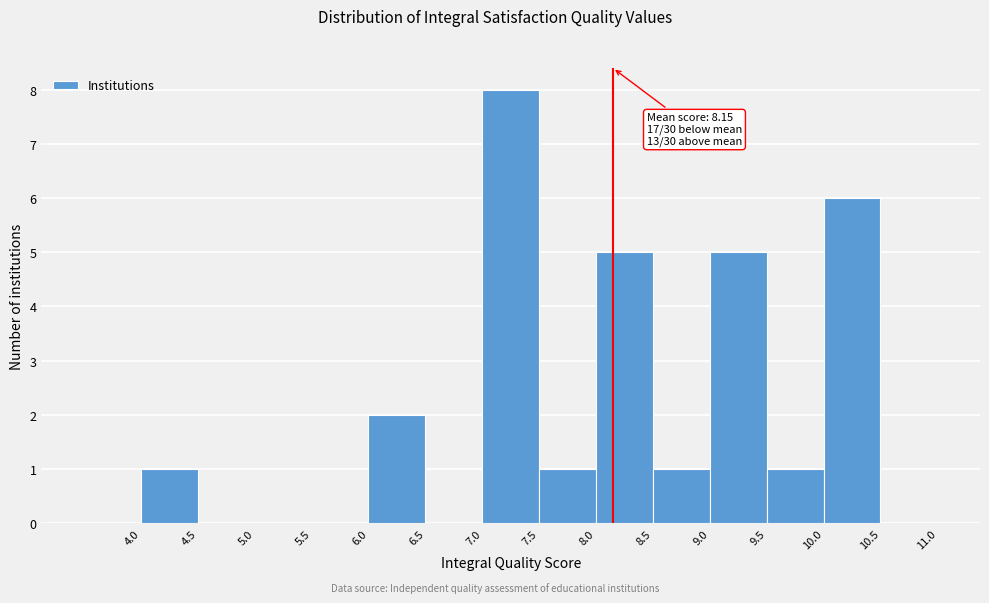

Which range on the x-axis has the tallest bar?

7.0 to 7.5